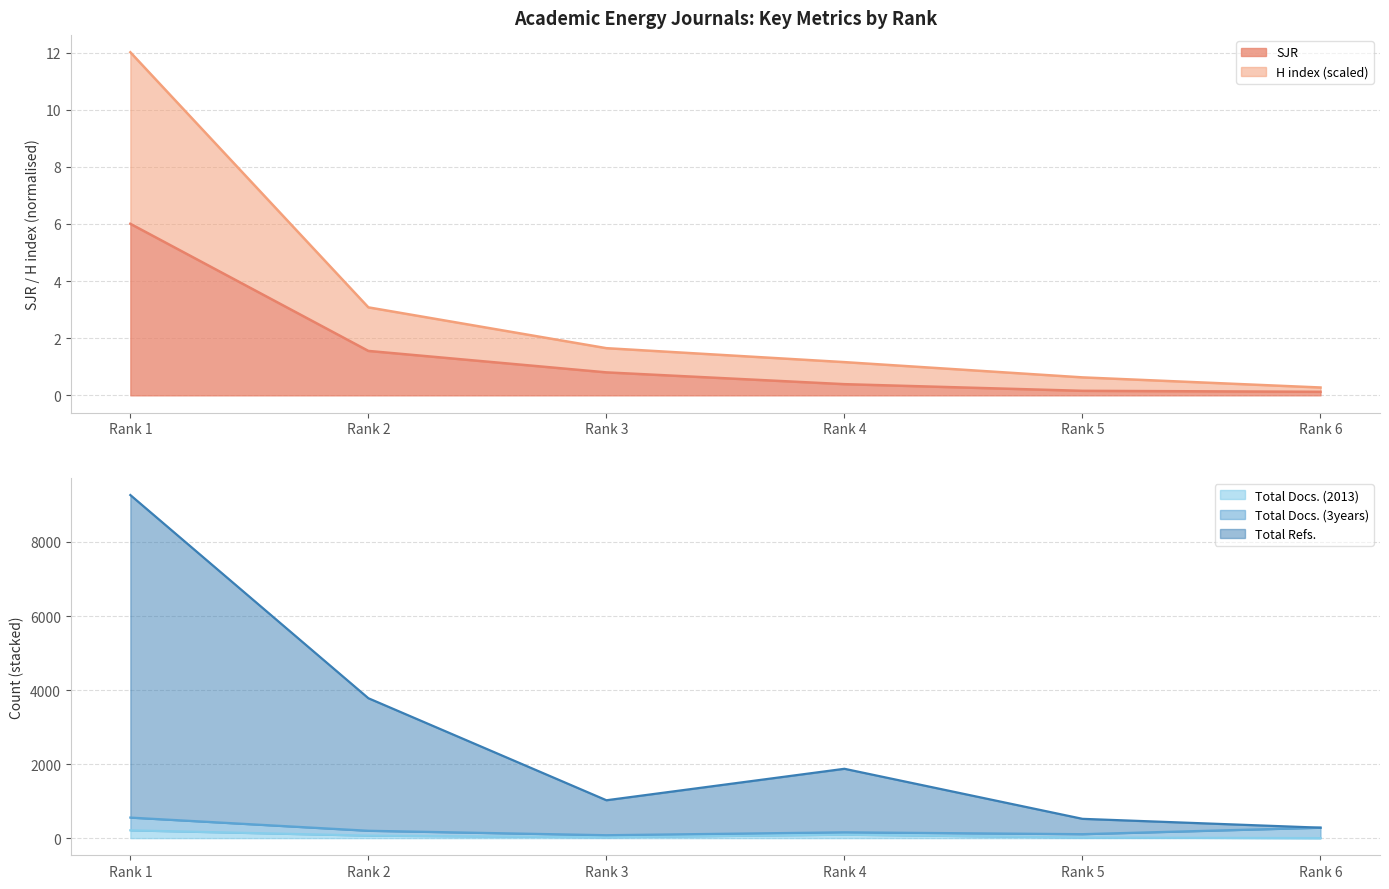

Rank the categories by Total Refs. value from lowest to highest.

Rank 6, Rank 5, Rank 3, Rank 4, Rank 2, Rank 1